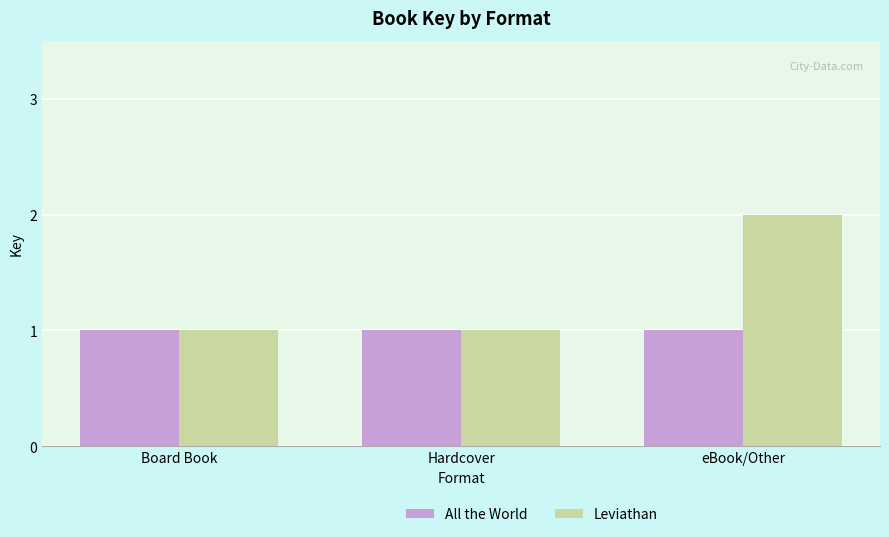

Reading right to left, list all the values displayed in this chart.

All the World: 1	1	1
Leviathan: 2	1	1